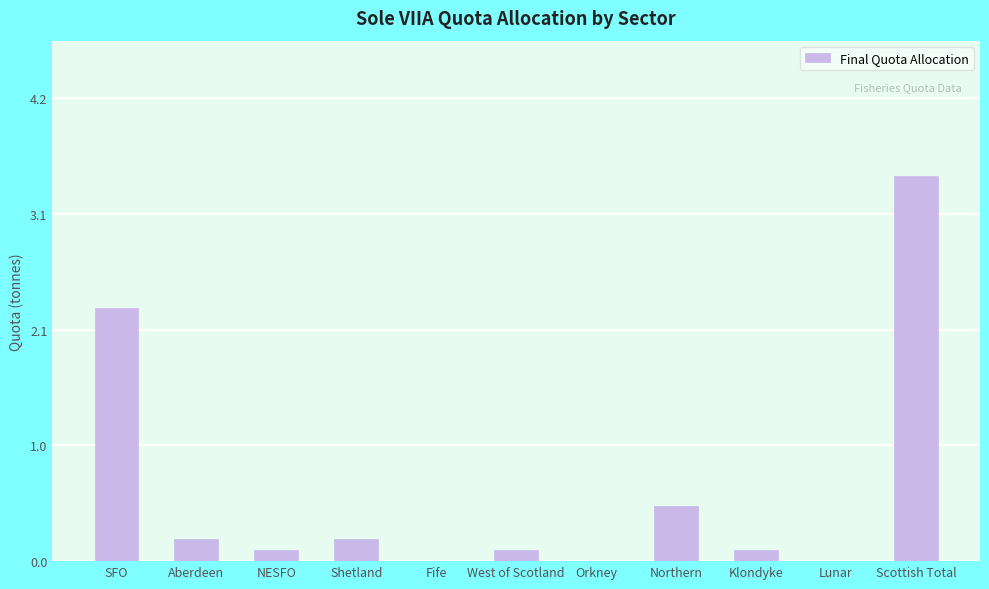

True or false: the data shows 0.0 at Fife.

True